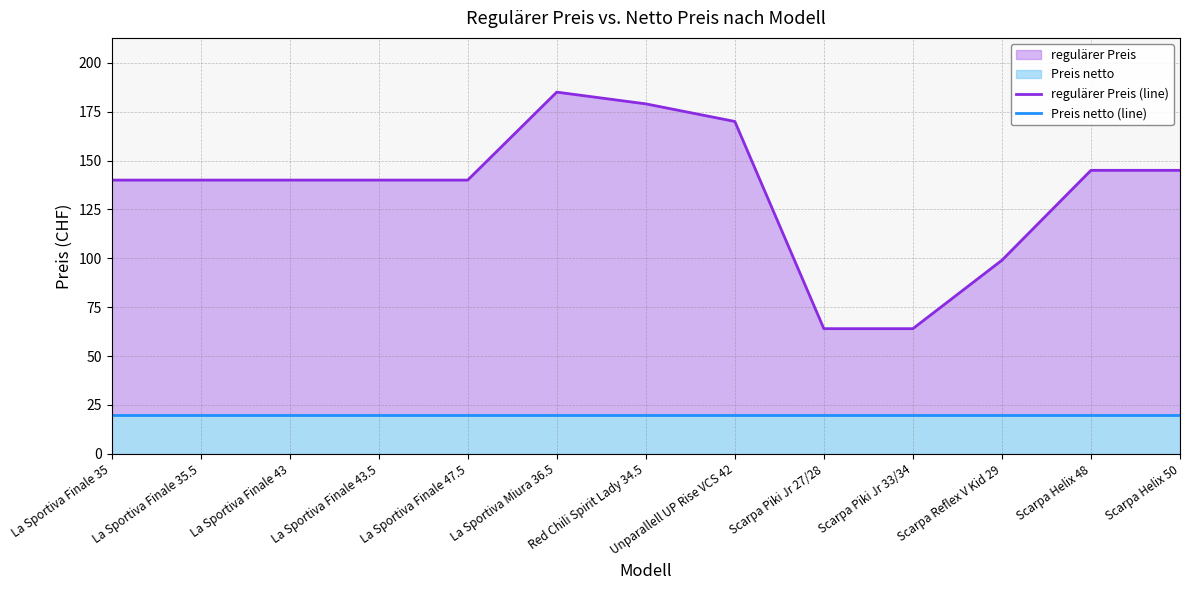

What is the greatest value displayed?

185